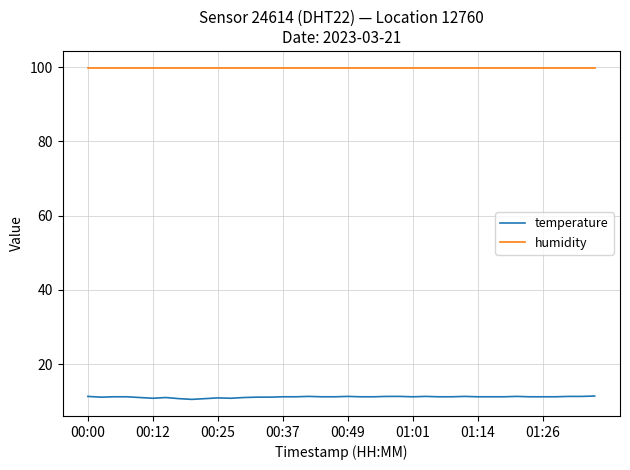

What is the average value of the temperature series?

11.1